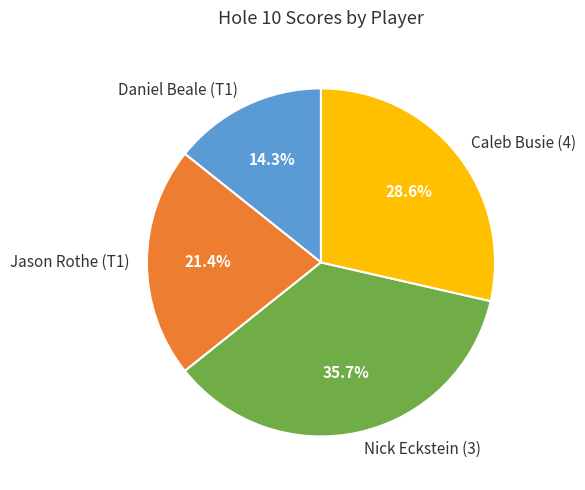

What portion of the pie excludes Daniel Beale (T1)?

85.7%